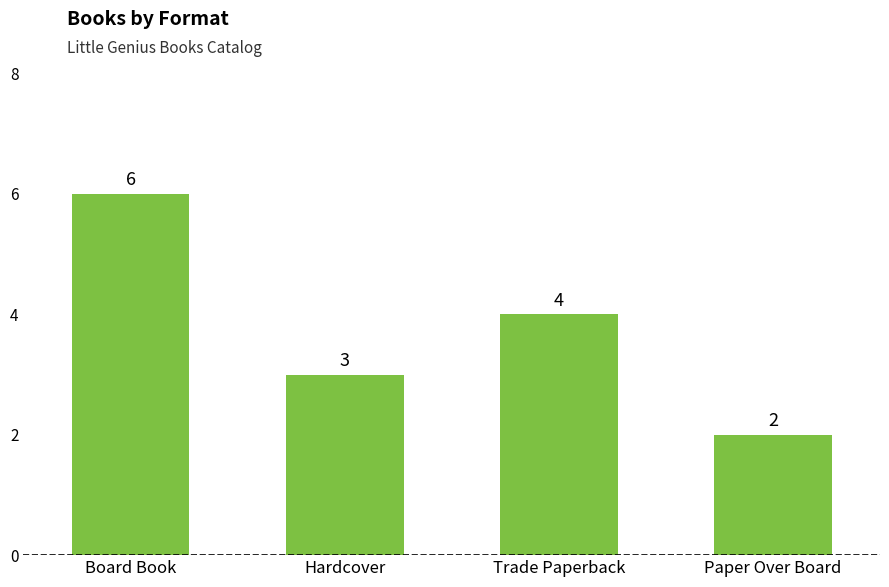

What is the difference between the values at Paper Over Board and Board Book?

4